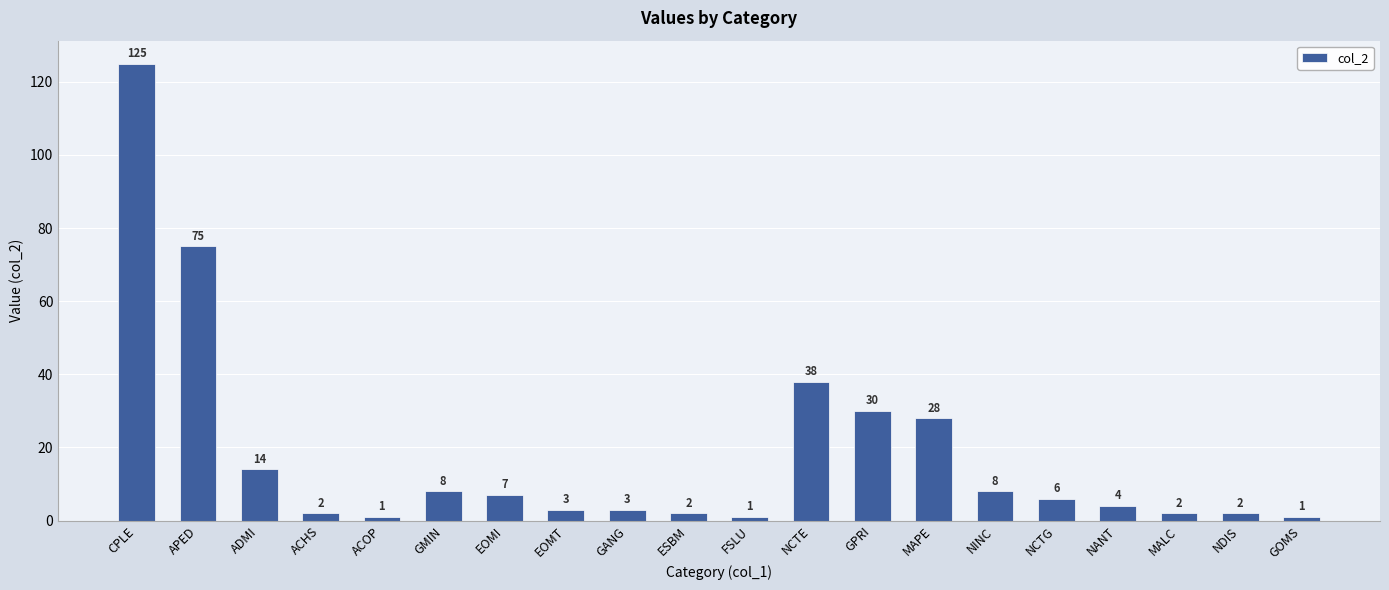

How many data points are less than 6?

10